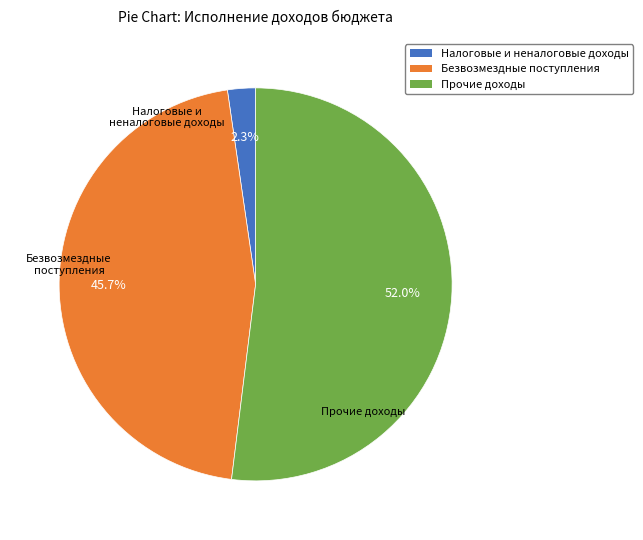

Which category has the smallest portion of the pie?

НАЛОГОВЫЕ И НЕНАЛОГОВЫЕ ДОХОДЫ